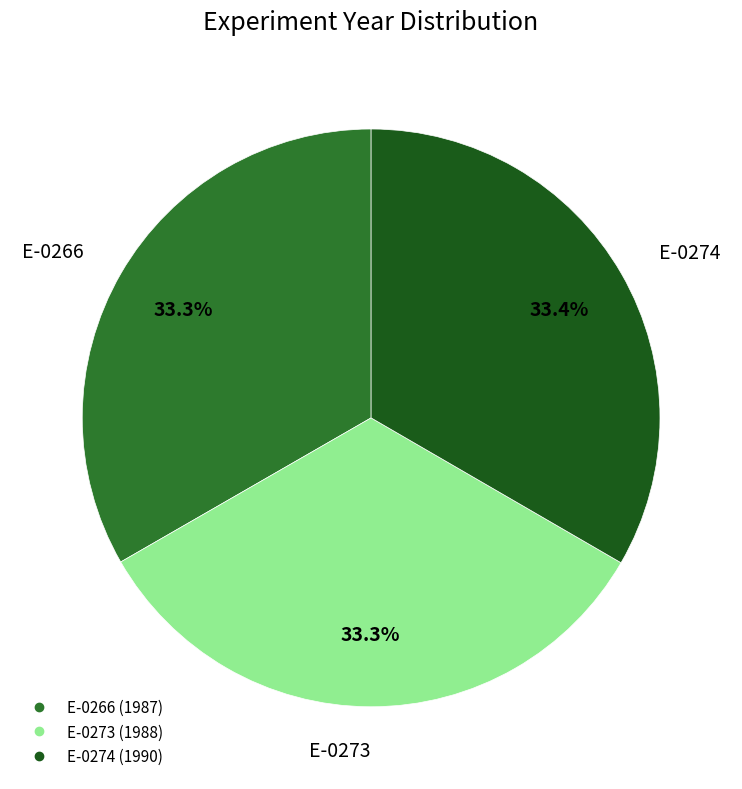

What percentage is the E-0266 slice, to the nearest percent?

33%